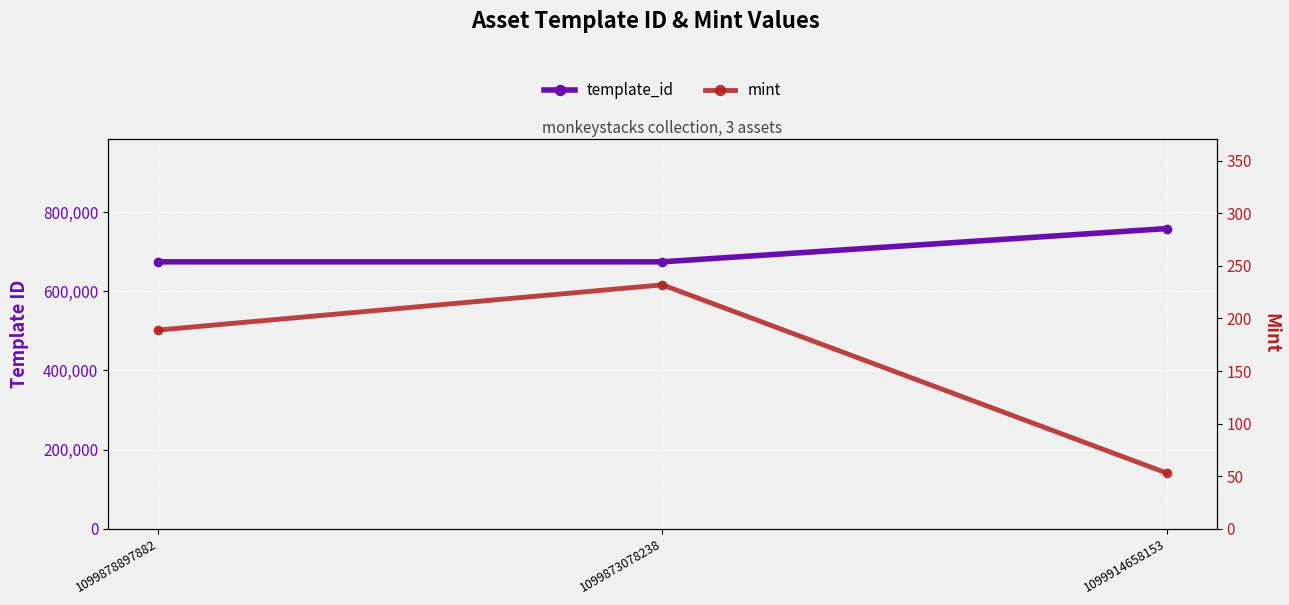

List the series in order of their overall mean, highest first.

template_id, mint